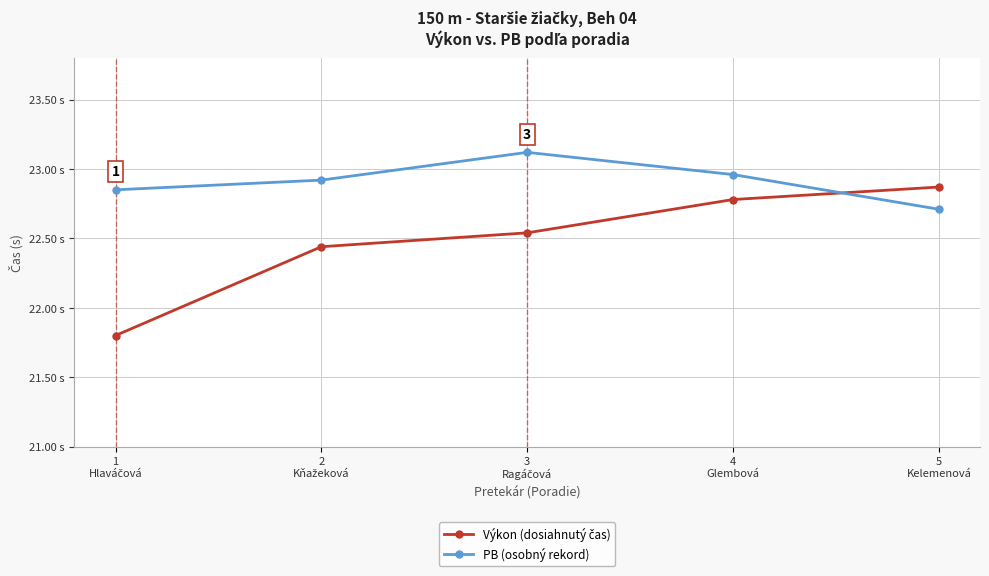

At which label is PB (osobný rekord) closest to 22?

5
Kelemenová